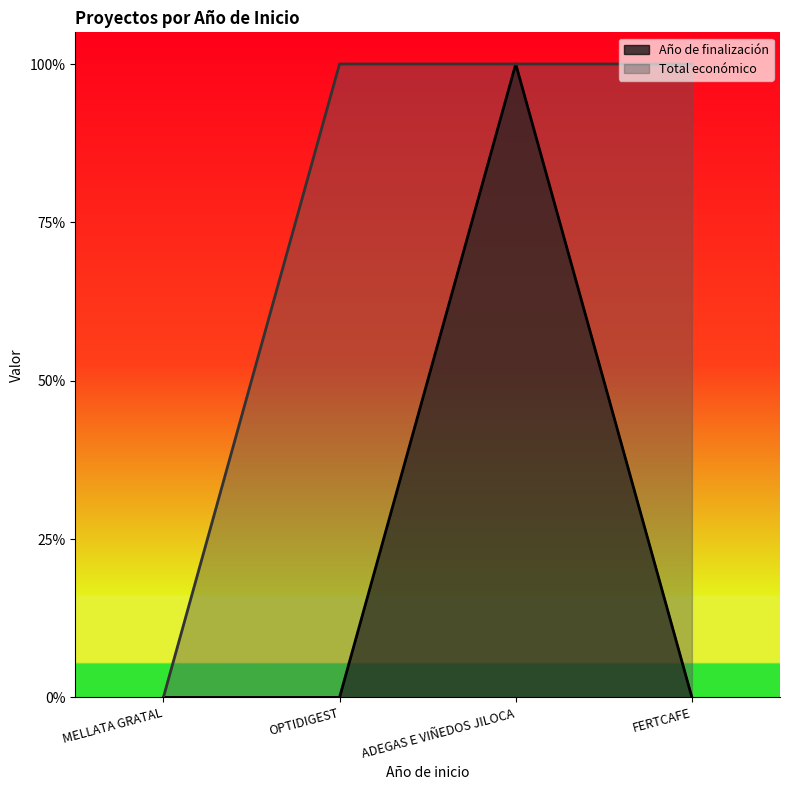

How many interior local peaks does the Año de finalización series have?

1